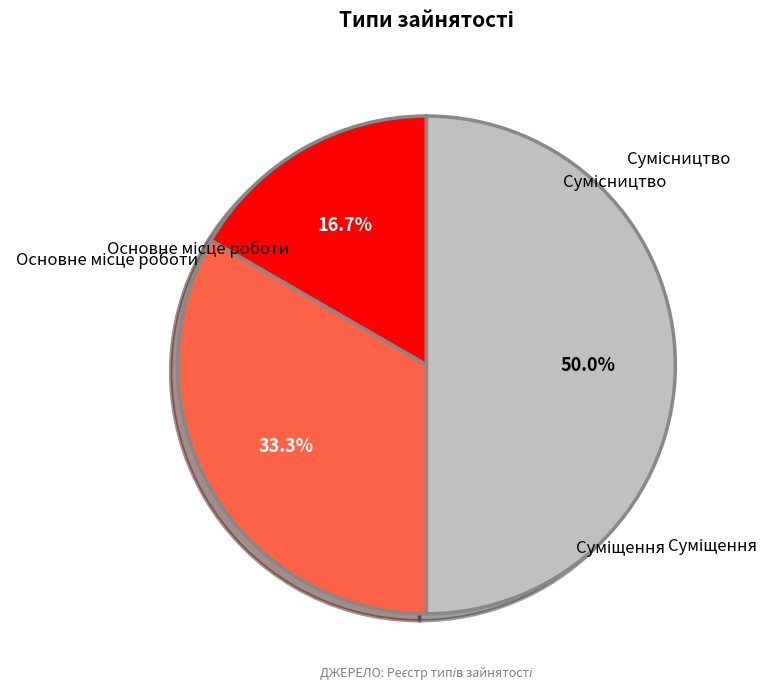

Count the number of slices in the pie.

3